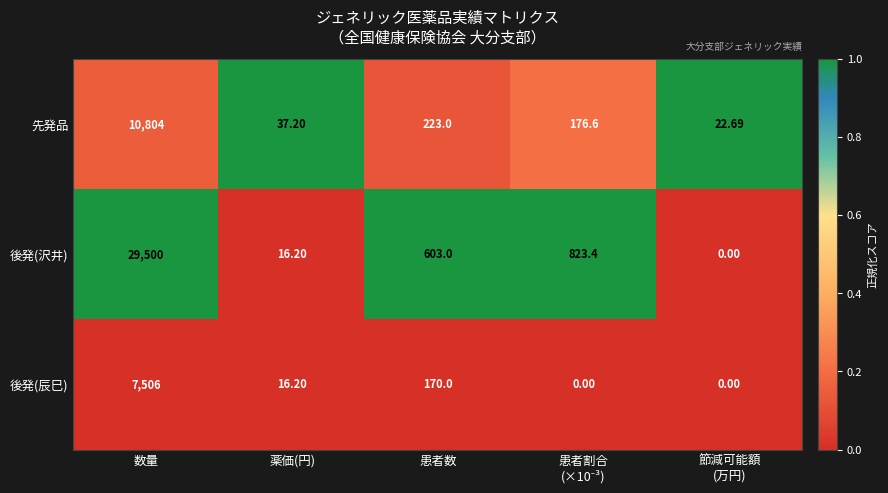

Rank the series by their maximum value, from highest to lowest.

後発(沢井), 先発品, 後発(辰巳)